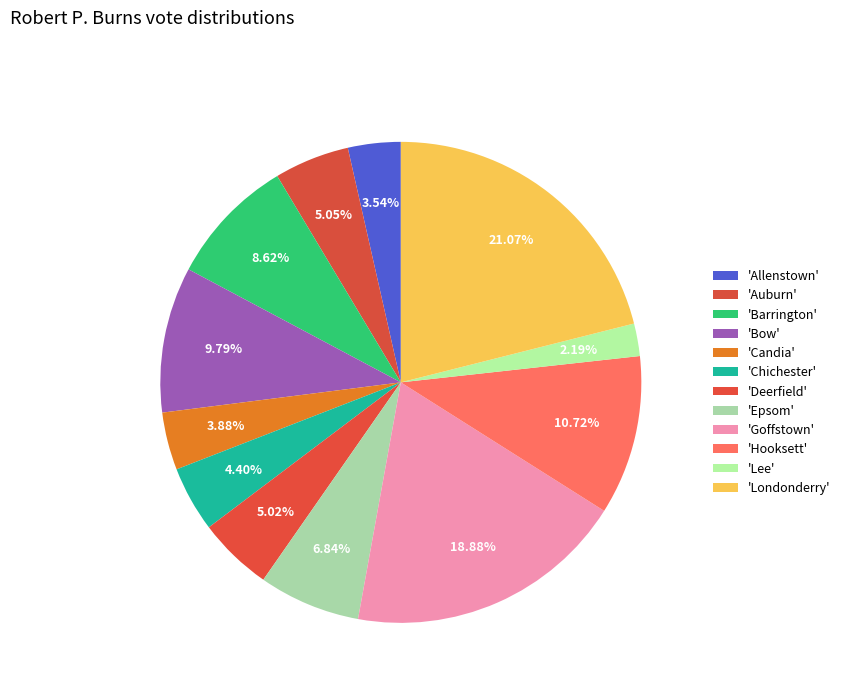

How many segments does this pie chart have?

12